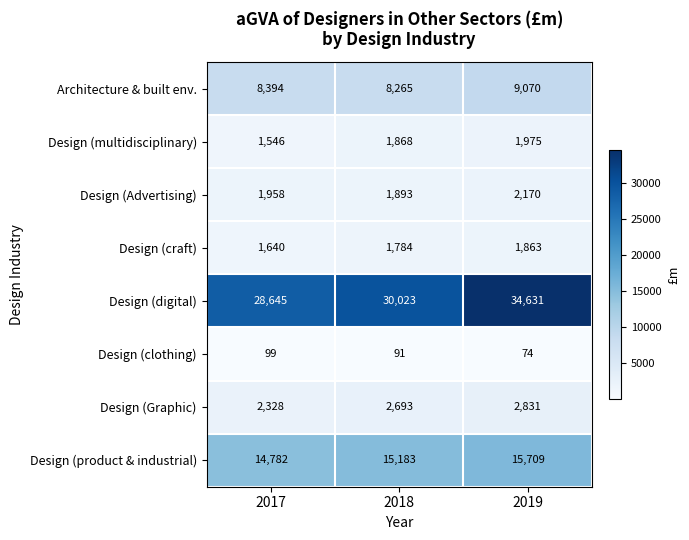

Is it true that Design (clothing) equals 37 at 2017?

False